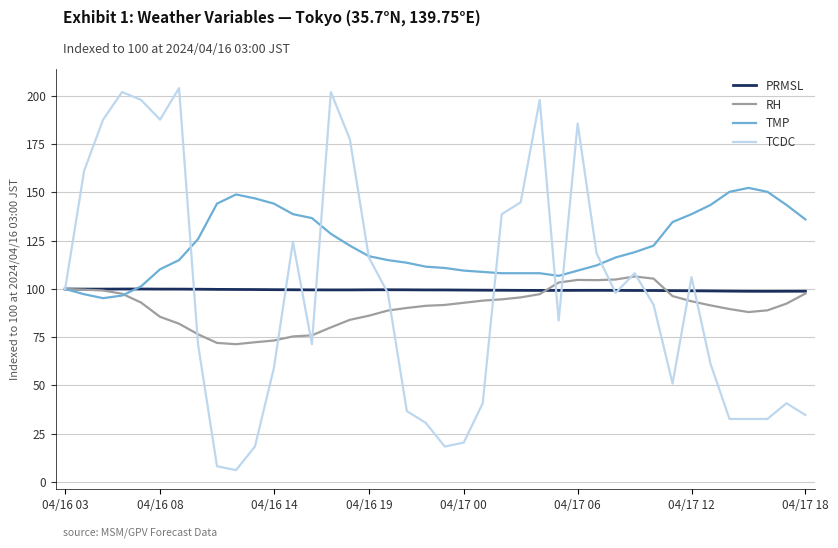

Does the chart have visible grid lines?

Yes